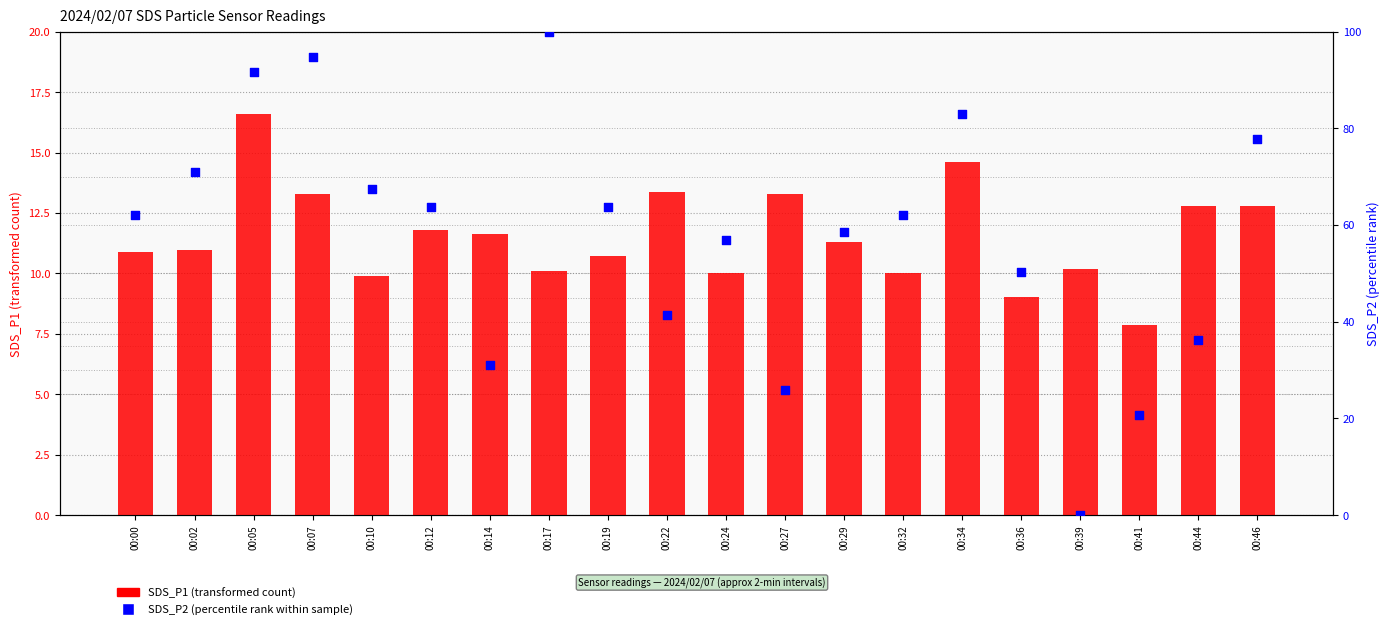

Which series has the largest Y range (max minus min)?

SDS_P2 (percentile rank within sample)